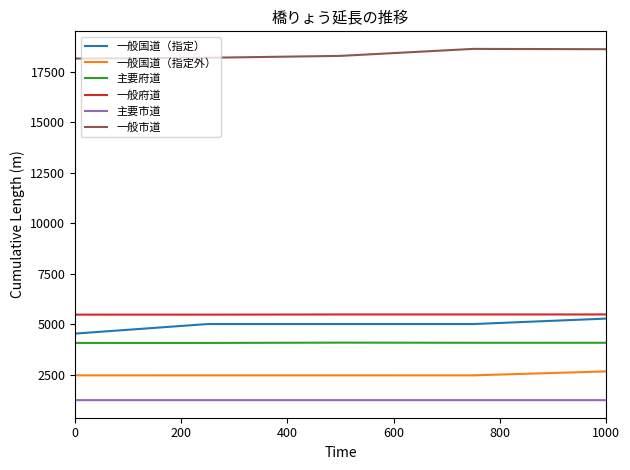

What is the highest value of the 一般市道 series?

18637